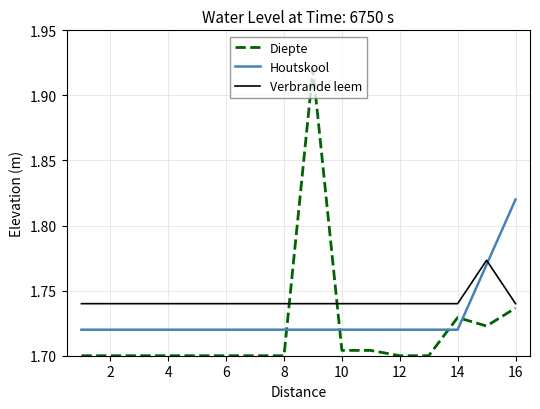

True or false: Diepte has more than 0 points higher than both neighbors.

True